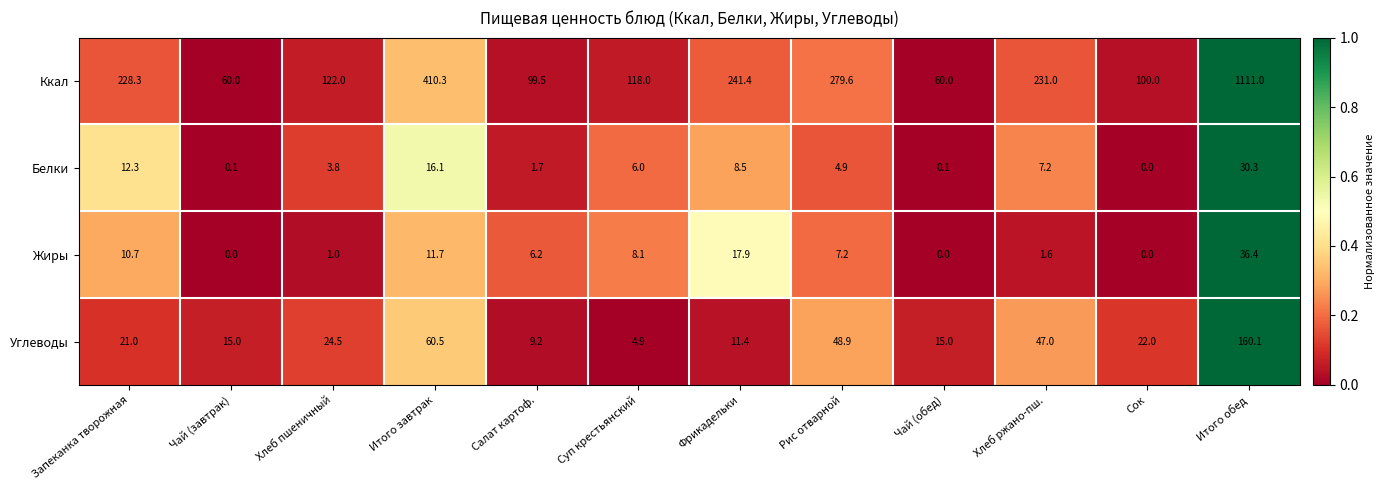

Is it true that Белки equals 26.8 at Итого завтрак?

False